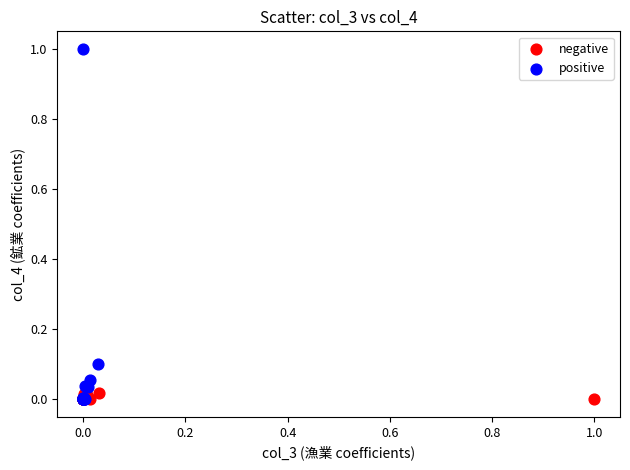

Which series has the largest Y range (max minus min)?

positive